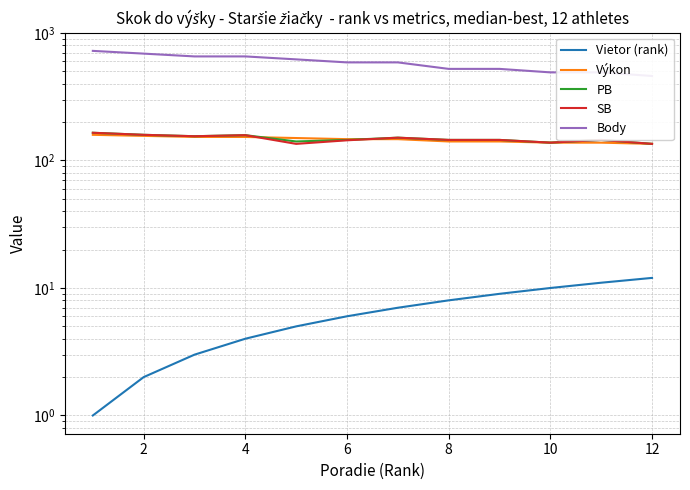

How many values in the Výkon series are below 147?

5